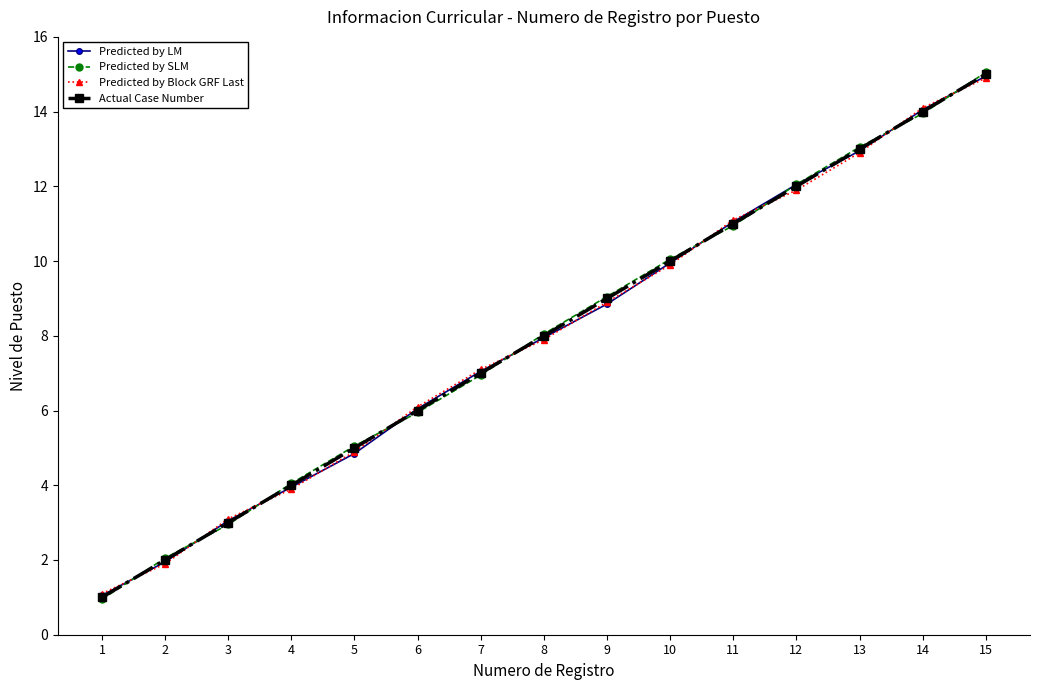

Rank the categories by Predicted by Block GRF Last value from highest to lowest.

15, 14, 13, 12, 11, 10, 9, 8, 7, 6, 5, 4, 3, 2, 1